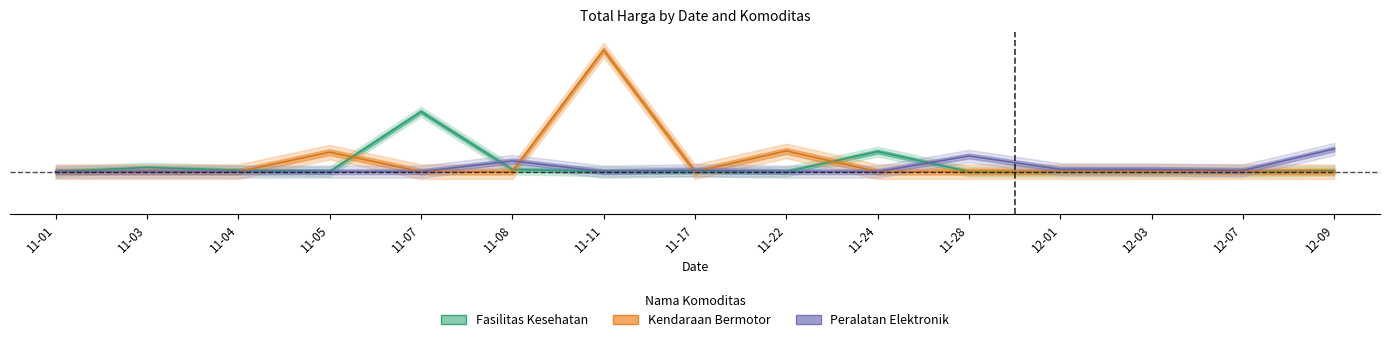

How many data points in Peralatan Elektronik are above 0?

7